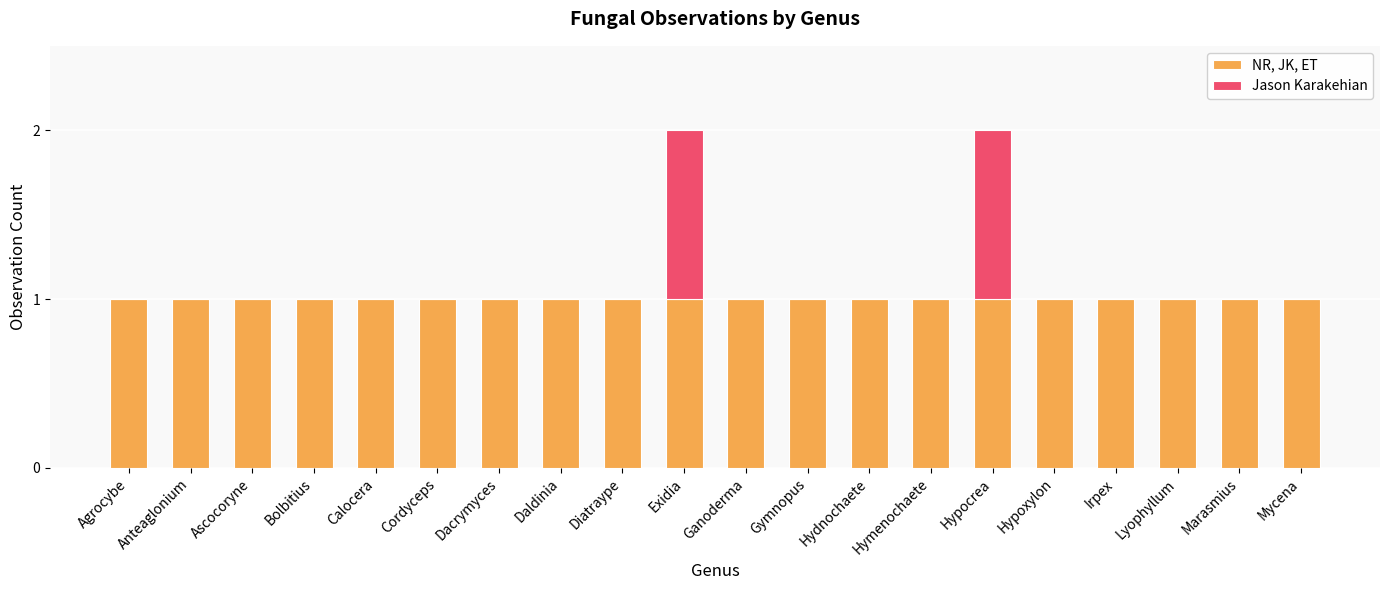

True or false: NR, JK, ET has a value of 2 at Dacrymyces.

False